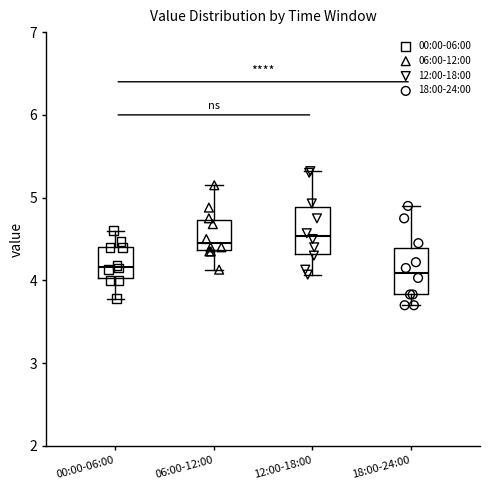

Reading left to right, transcribe this box plot: for each box, give where its median line is, the range the box spans, and where its two whiskers end, as read against the y-axis. The values are not printed on the chart, so give them approximately, as read against the axis.

00:00-06:00: median 4.2, box 4.0 to 4.4, whiskers 3.8 to 4.6
06:00-12:00: median 4.5, box 4.4 to 4.7, whiskers 4.1 to 5.2
12:00-18:00: median 4.5, box 4.3 to 4.9, whiskers 4.1 to 5.3
18:00-24:00: median 4.1, box 3.8 to 4.4, whiskers 3.7 to 4.9